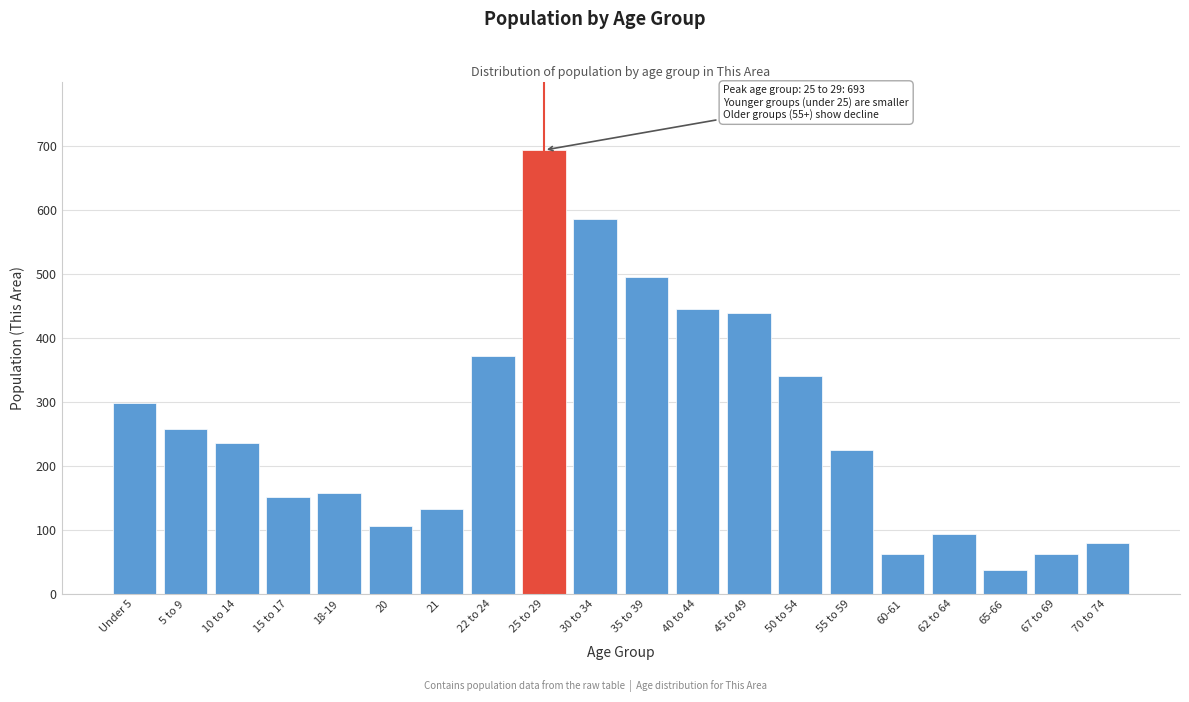

Reading left to right, transcribe all the data shown in this chart.

Under 5=298	5 to 9=258	10 to 14=236	15 to 17=151	18-19=157	20=106	21=132	22 to 24=371	25 to 29=693	30 to 34=585	35 to 39=495	40 to 44=445	45 to 49=439	50 to 54=340	55 to 59=225	60-61=63	62 to 64=93	65-66=38	67 to 69=63	70 to 74=79